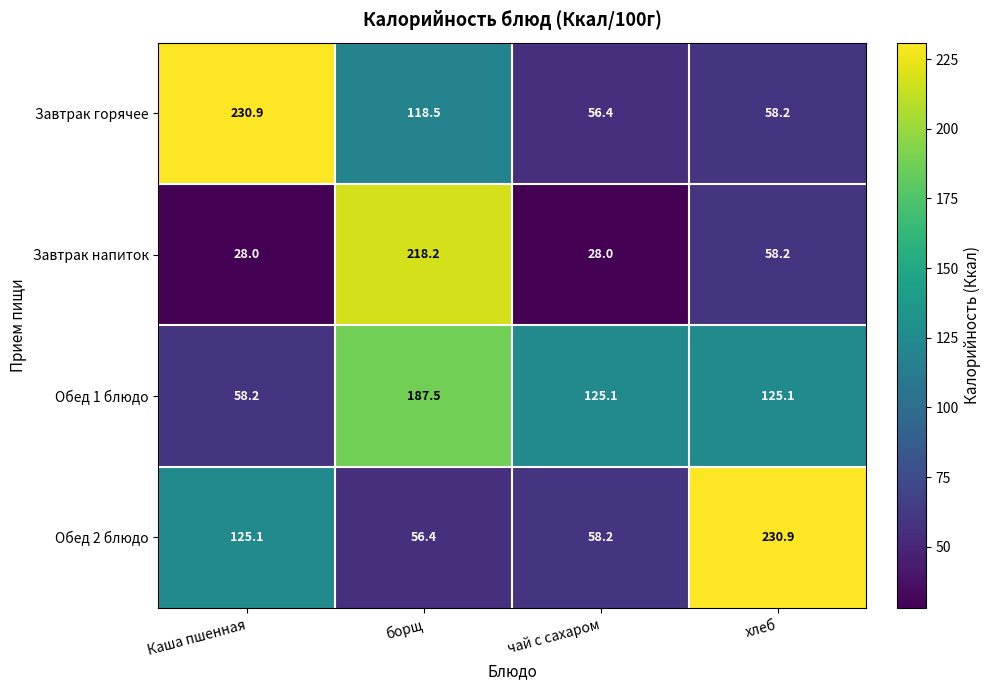

At how many categories does at least one series exceed 187?

3